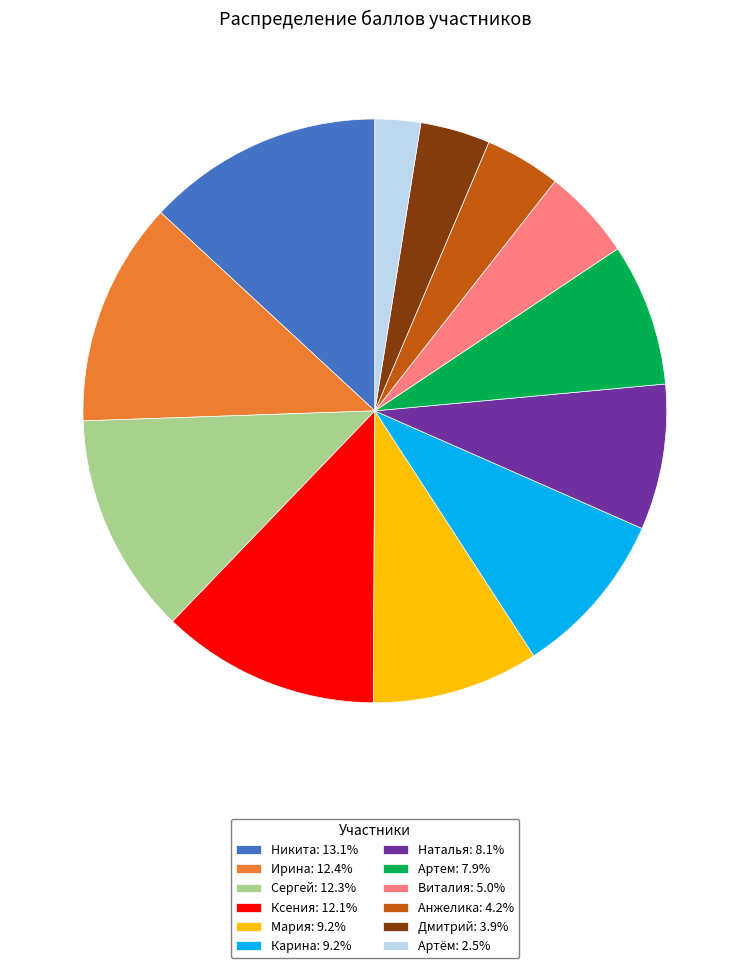

Combined, do Никита: 13.1% and Артем: 7.9% account for over 50%?

No